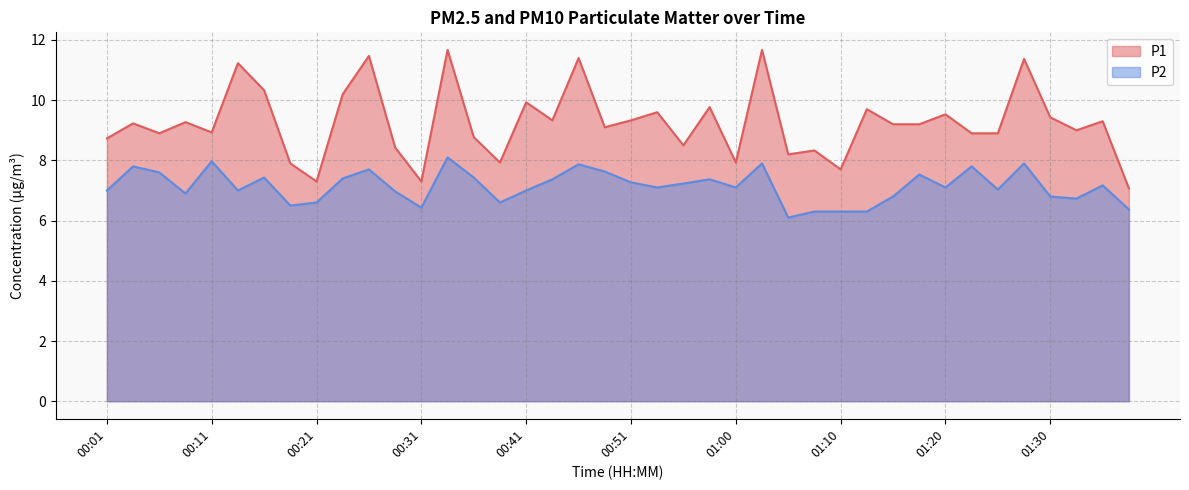

How many interior local valleys does the P1 series have?

12